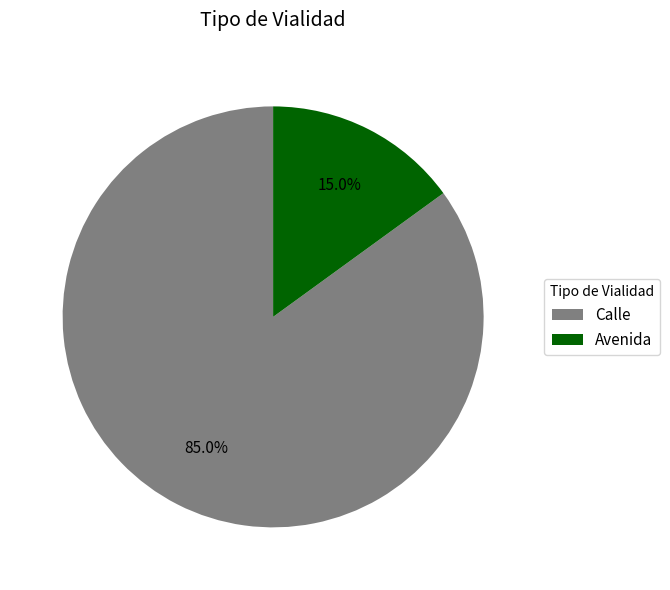

To the nearest percent, what is the difference between the largest and smallest slice percentages?

70%